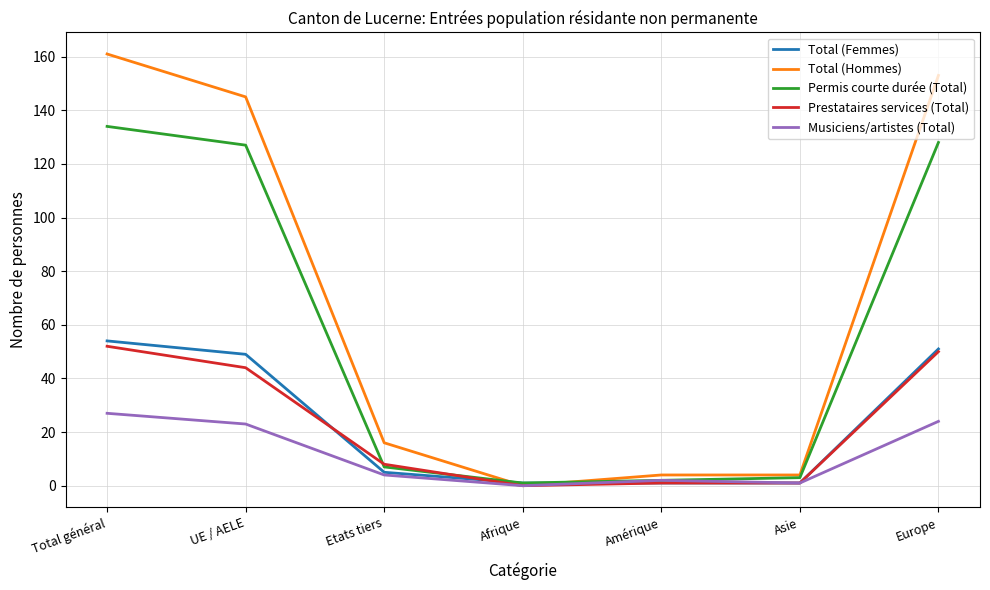

Which category has the lowest value in the Total (Hommes) series?

Afrique